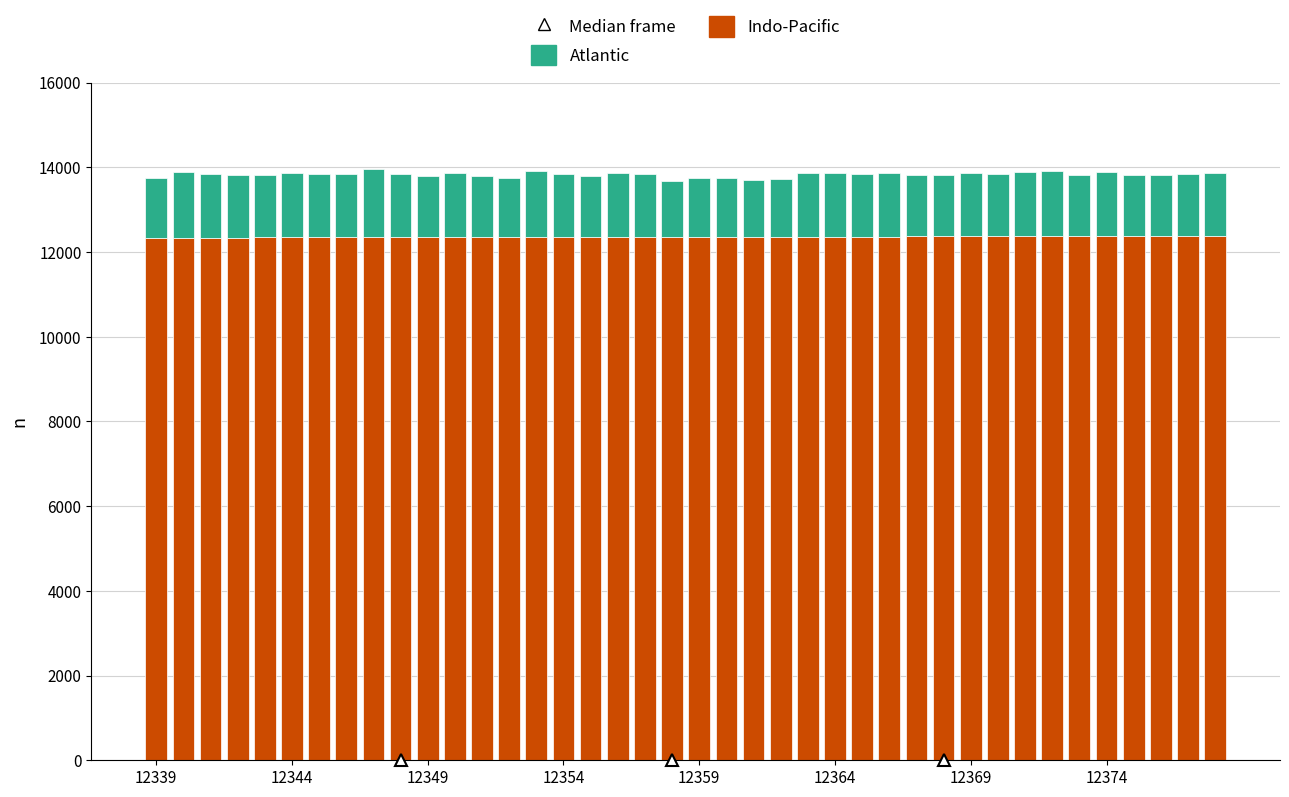

What is the maximum value for Indo-Pacific?

12378